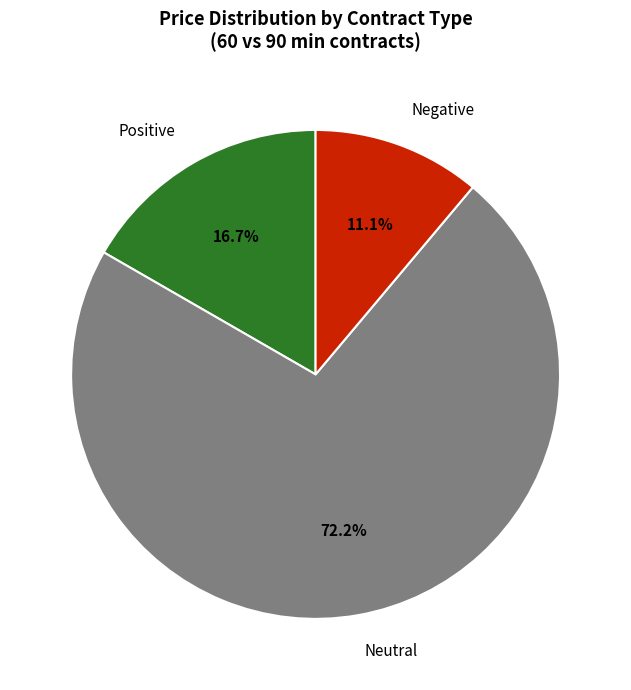

What is the total percentage of Negative and Positive?

27.8%